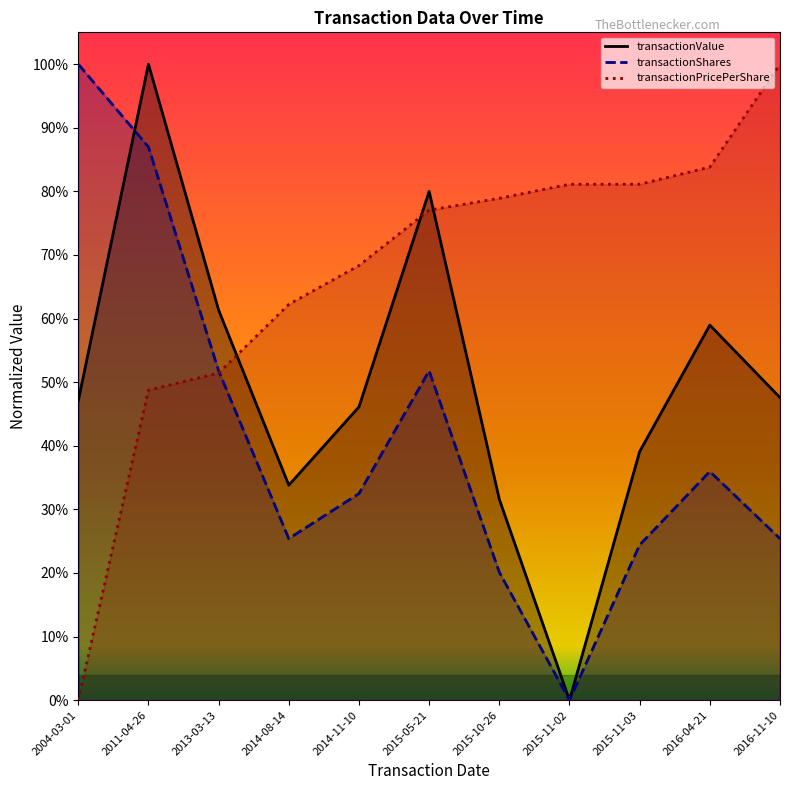

Which has a higher value, 2015-11-02 or 2013-03-13?

2013-03-13